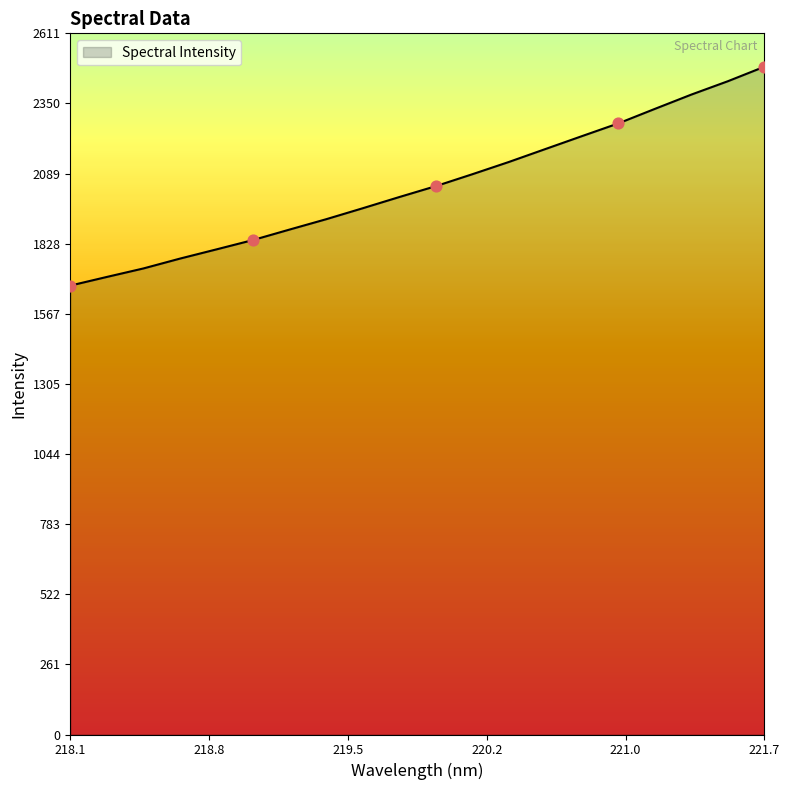

What is the minimum value shown in the chart?

1672.2